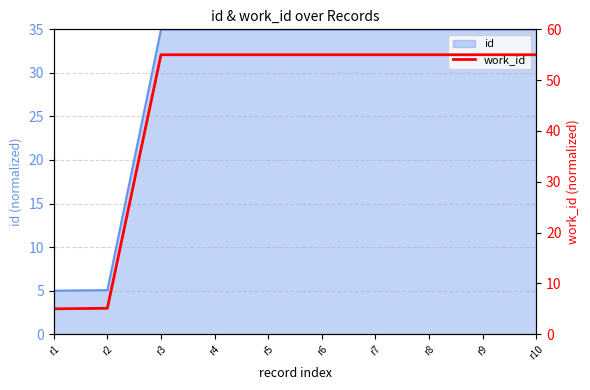

Reading right to left, list all the values displayed in this chart.

55.0	55.0	55.0	55.0	55.0	55.0	55.0	55.0	5.1	5.0